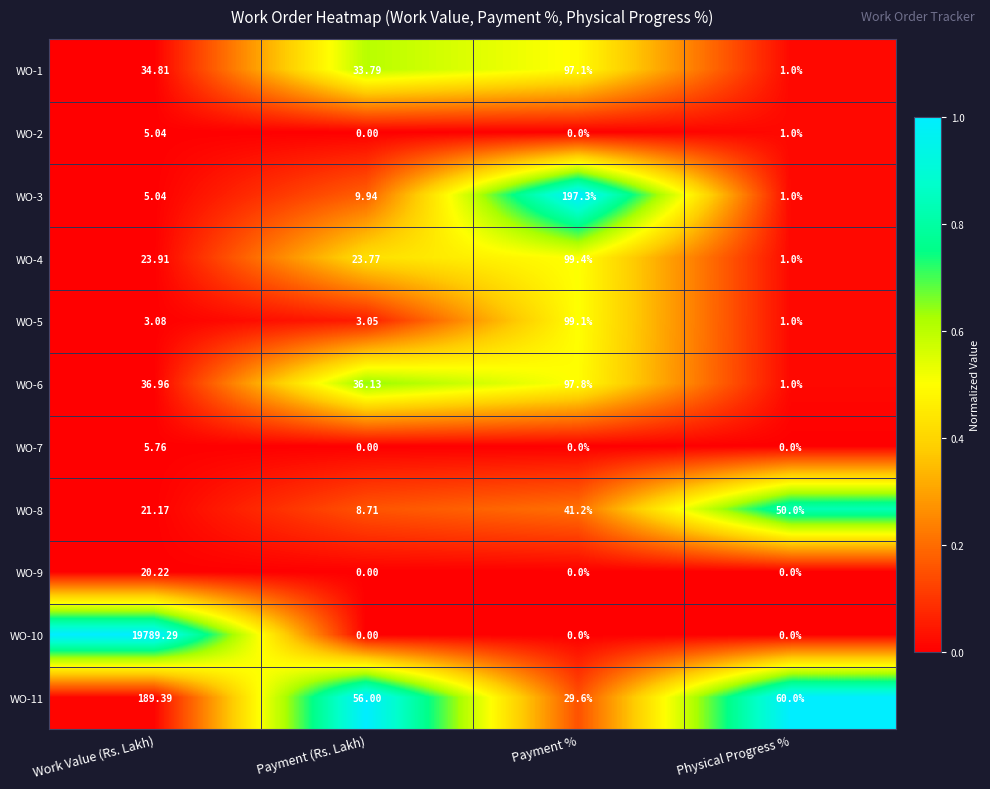

At which label does WO-4 reach its peak?

Payment %